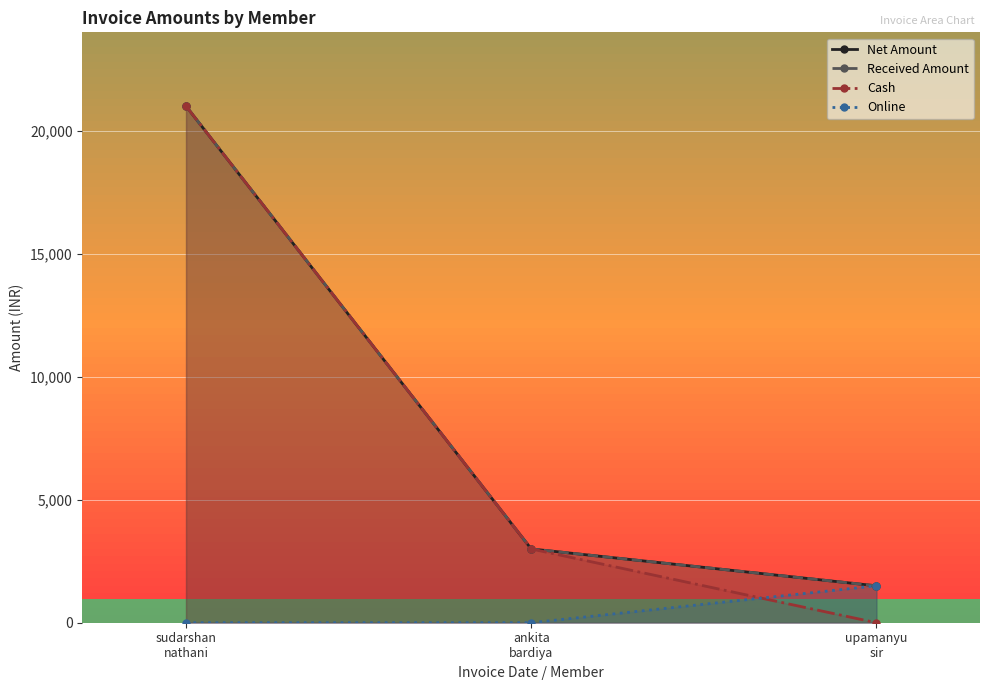

What position from the right is upamanyu sir?

1